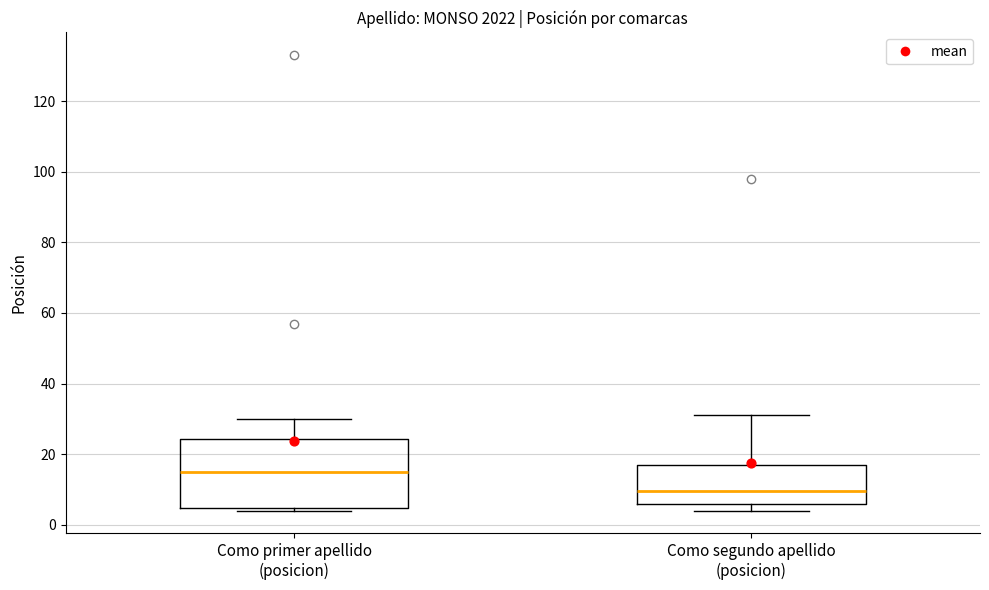

Where is the lower edge of the box for Como segundo apellido (posicion) on the y-axis? The values are not printed on the chart, so give them approximately, as read against the axis.

6